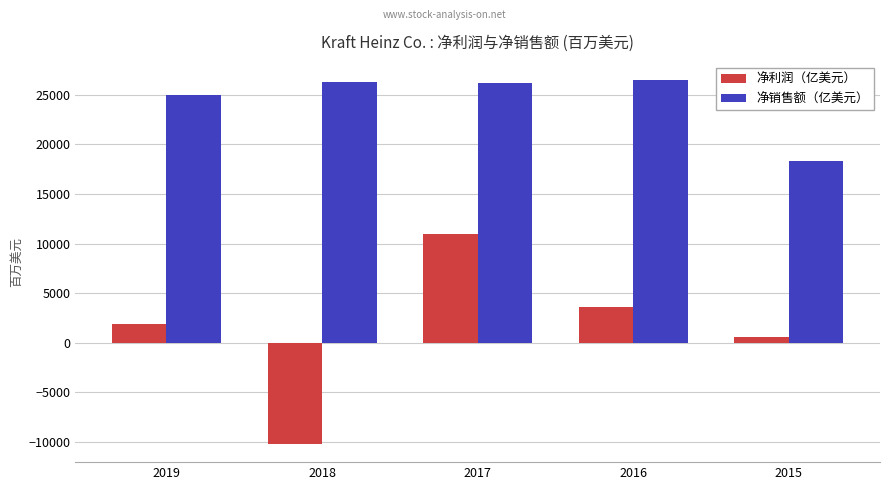

What is the maximum value for 净销售额（亿美元）?

26487